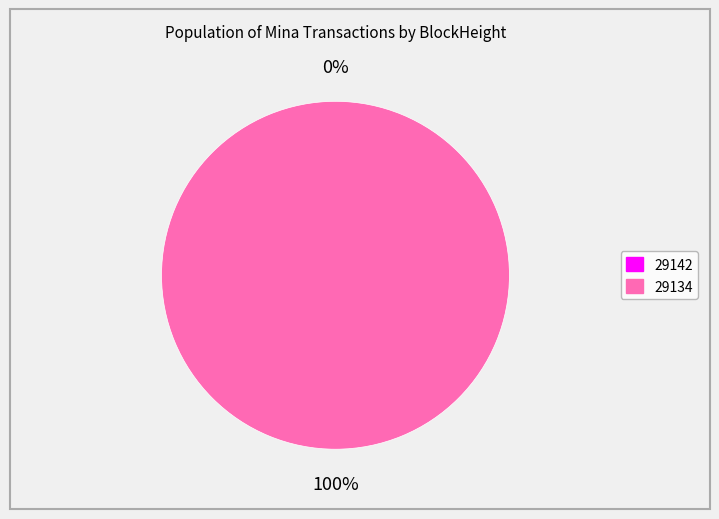

Count the number of slices in the pie.

2